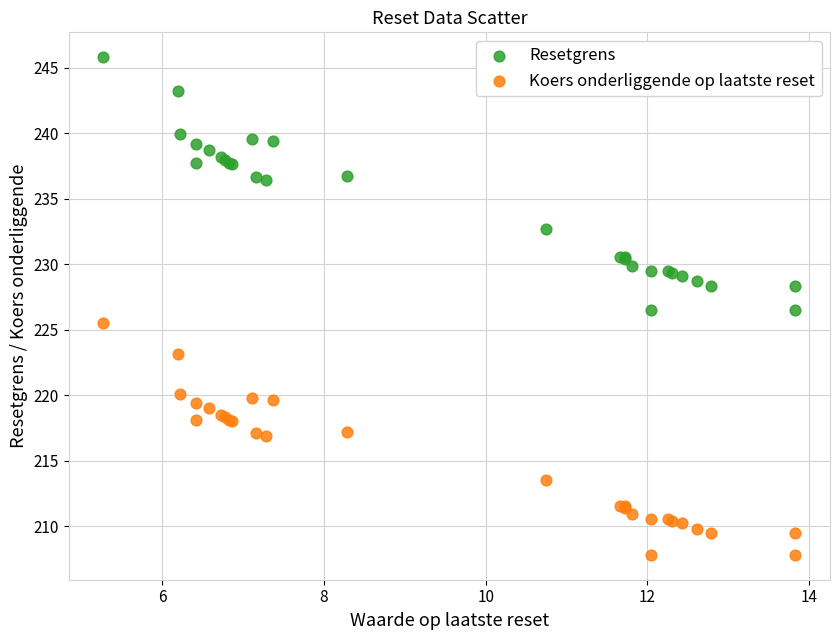

Which series has the largest Y range (max minus min)?

Resetgrens